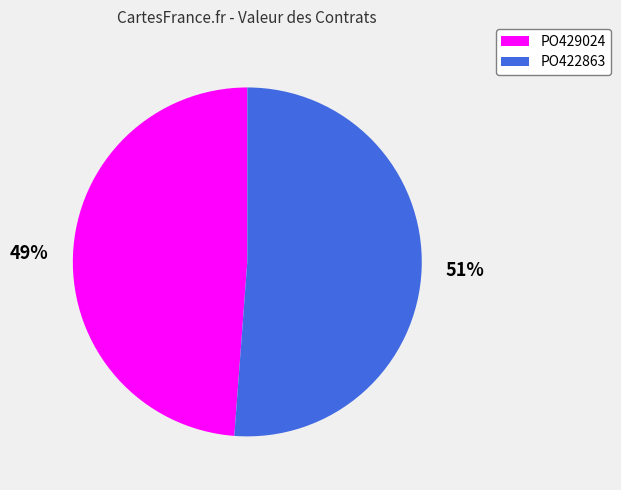

Which category has the smallest portion of the pie?

PO429024